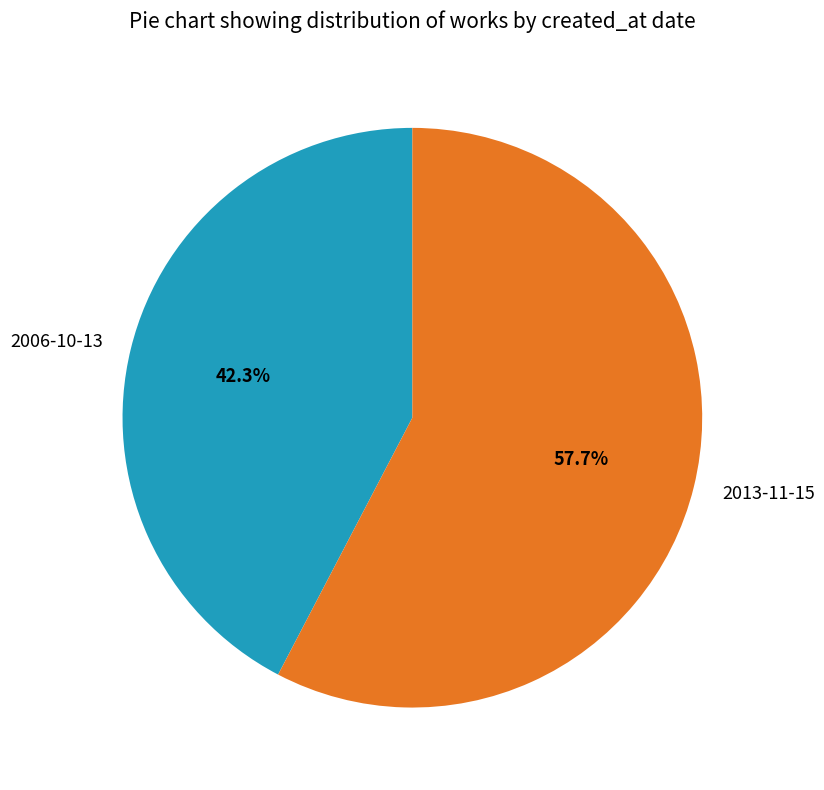

To the nearest percent, what is the combined percentage of 2006-10-13 and 2013-11-15?

100%